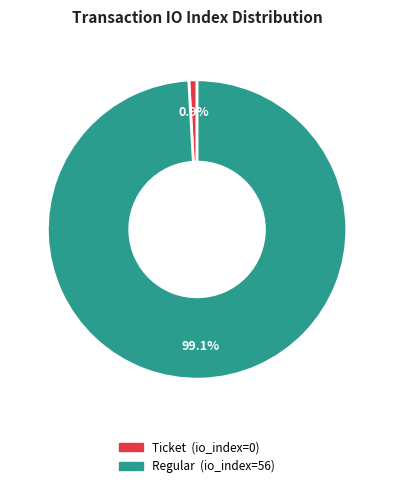

To the nearest percent, what is the combined percentage of Ticket (io_index=0) and Regular (io_index=56)?

100%